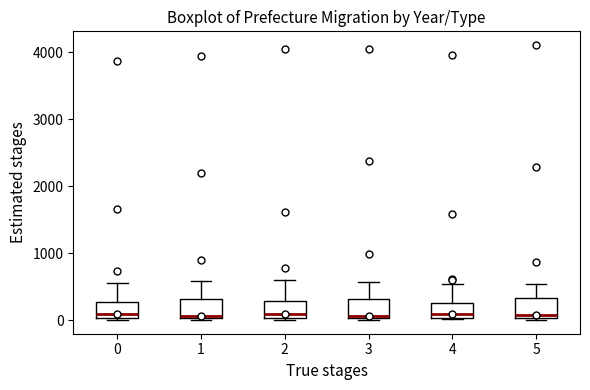

Where does the median line of the box at x = 0 sit on the y-axis? The values are not printed on the chart, so give them approximately, as read against the axis.

100